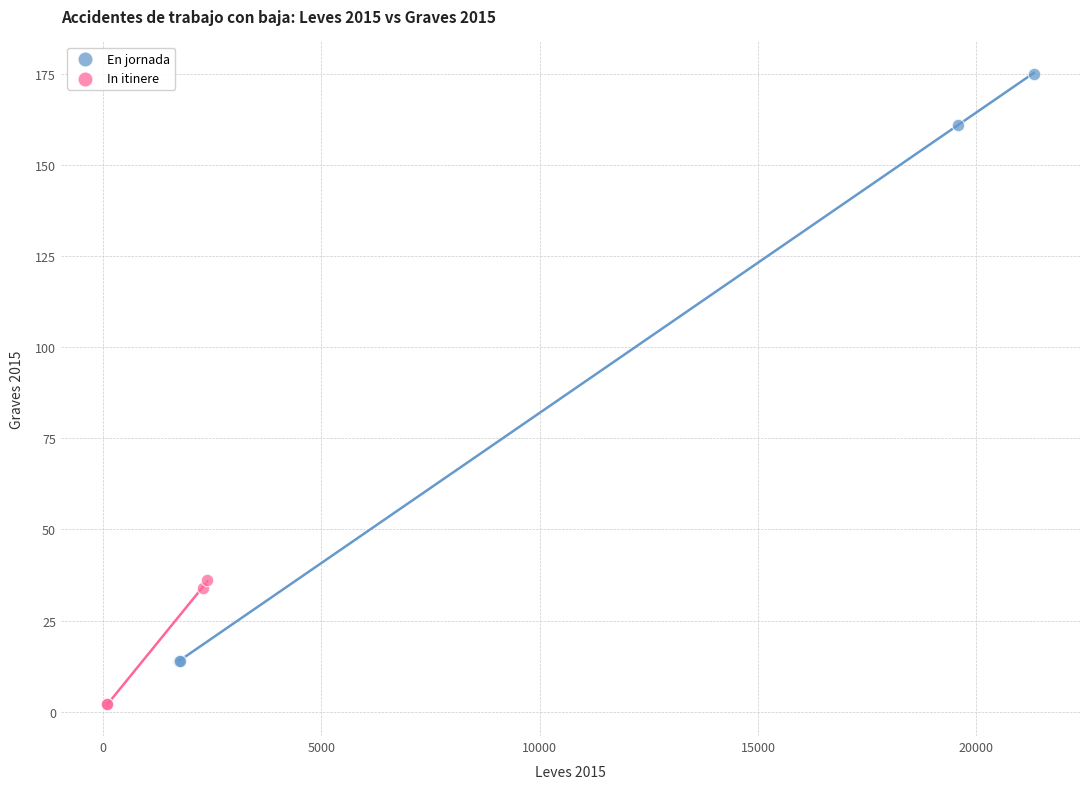

Which series has the largest Y range (max minus min)?

En jornada